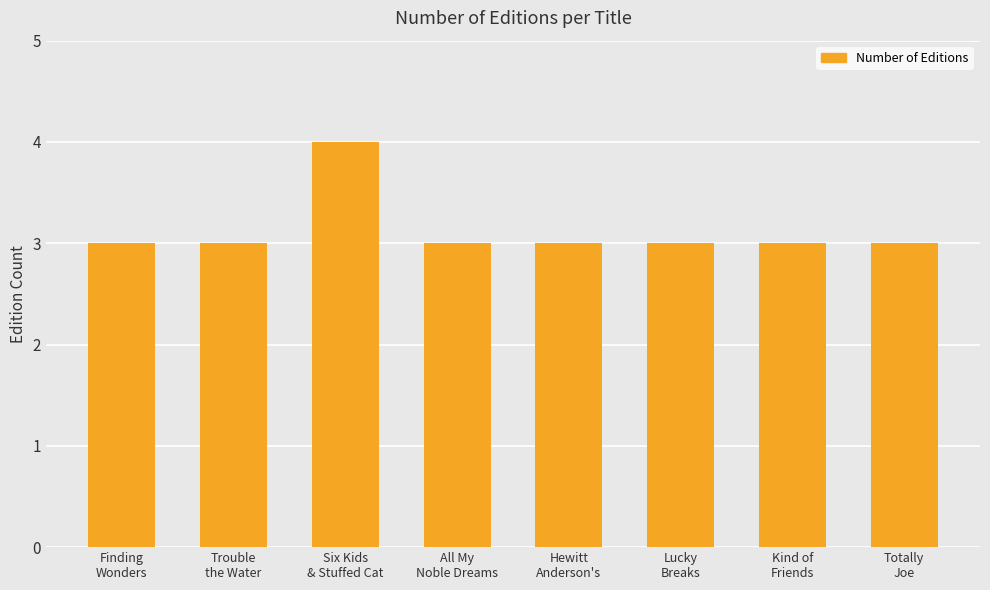

How many bars are there in total?

8